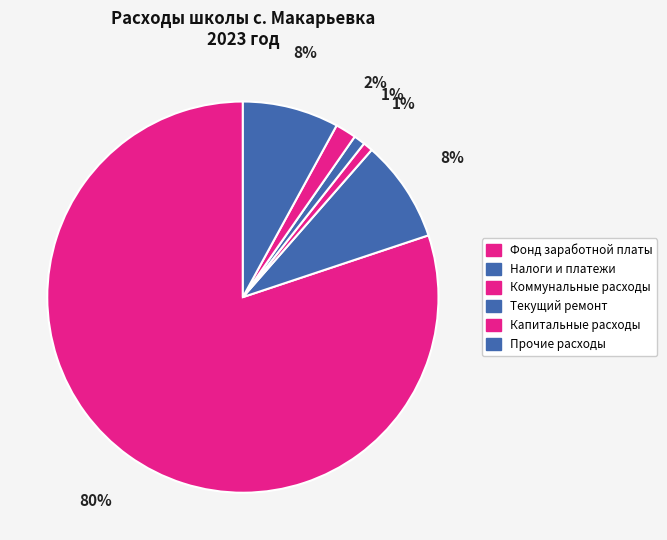

How many segments does this pie chart have?

6